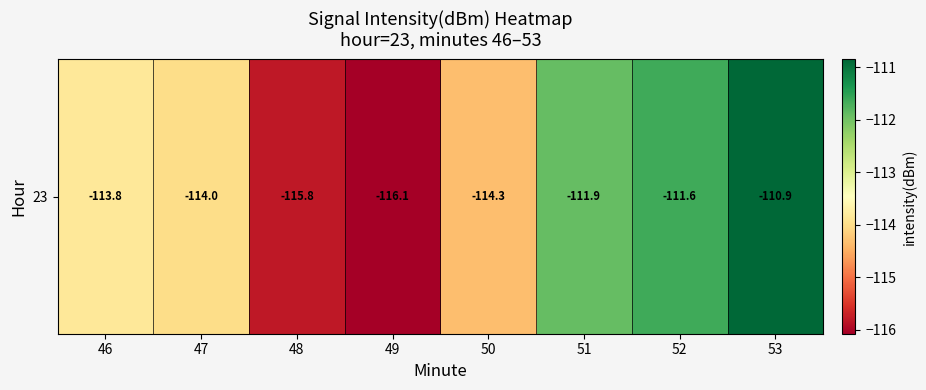

What is the difference between the maximum and minimum values?

5.2